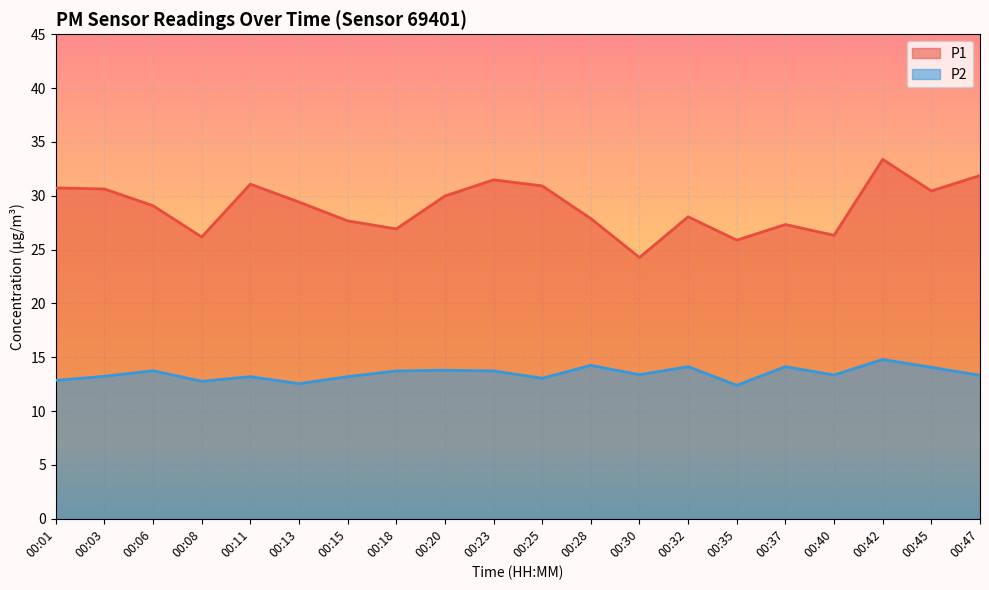

True or false: P1 and P2 intersect in this chart.

False